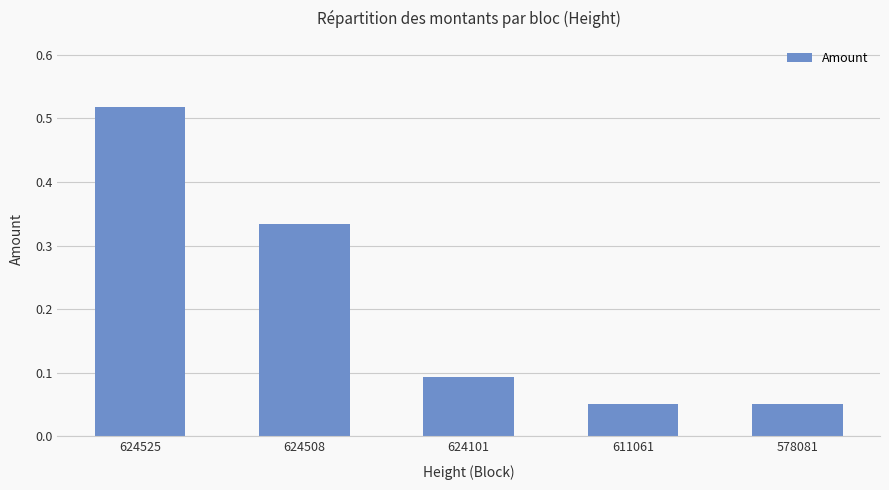

True or false: the data shows 0.0 at 578081.

False